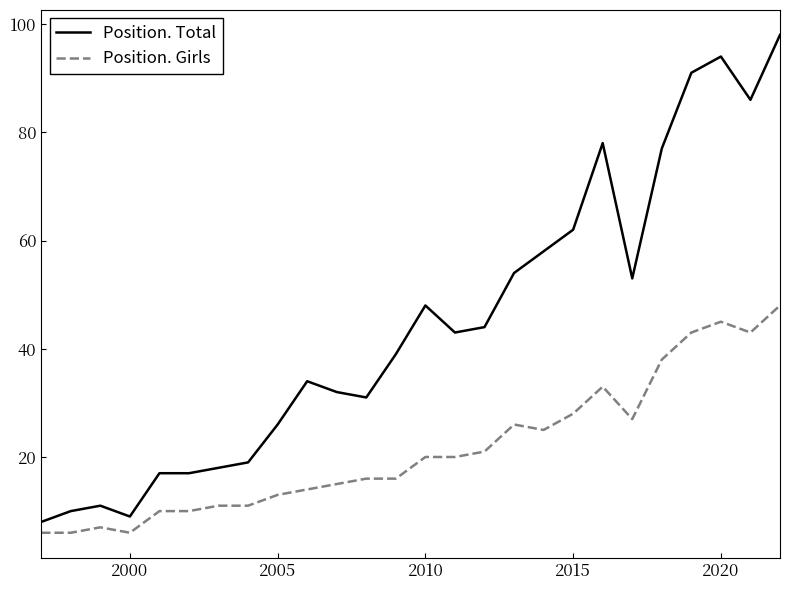

Which series has the largest total across all categories?

Position. Total